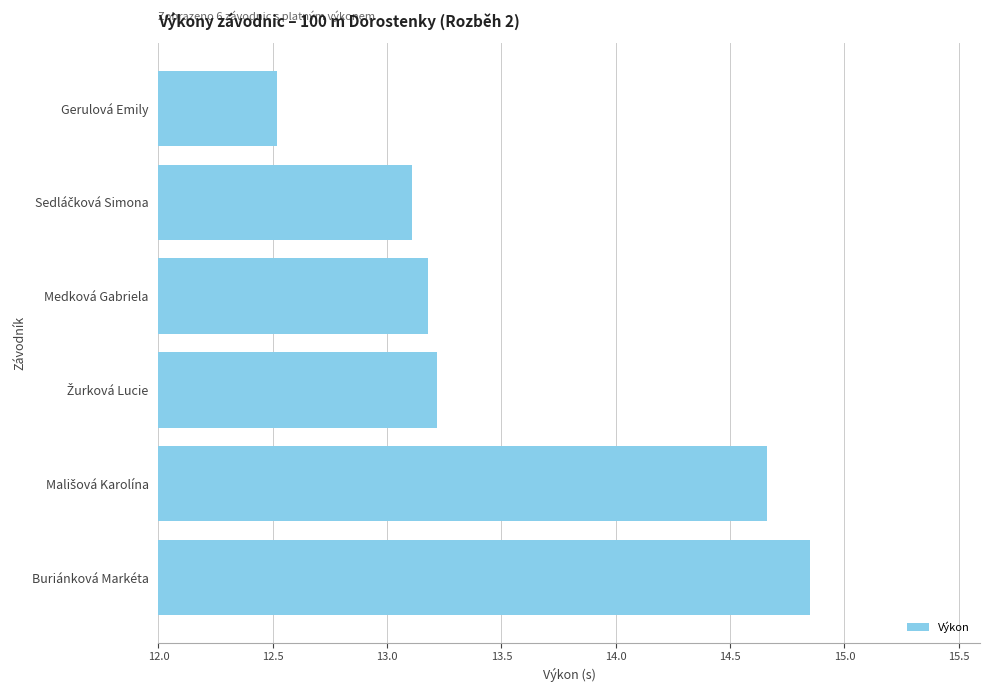

True or false: the data shows 25.8 at Buriánková Markéta.

False